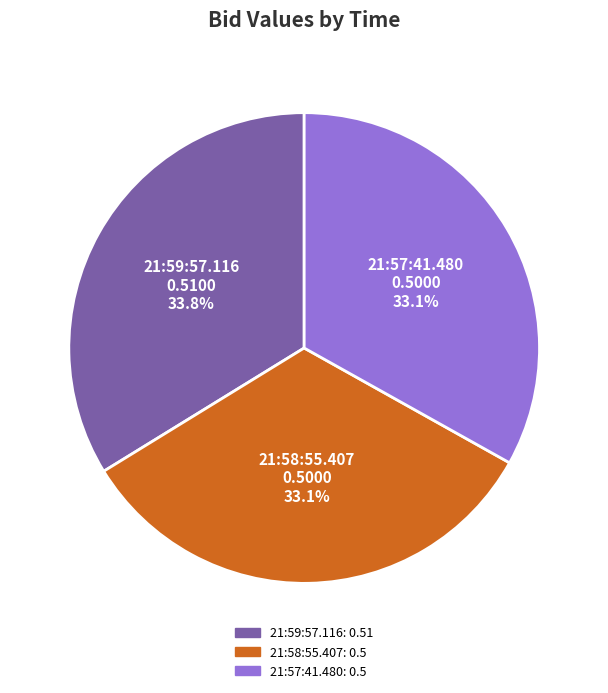

Combined, what portion of the pie is 21:57:41.480 and 21:59:57.116?

66.9%